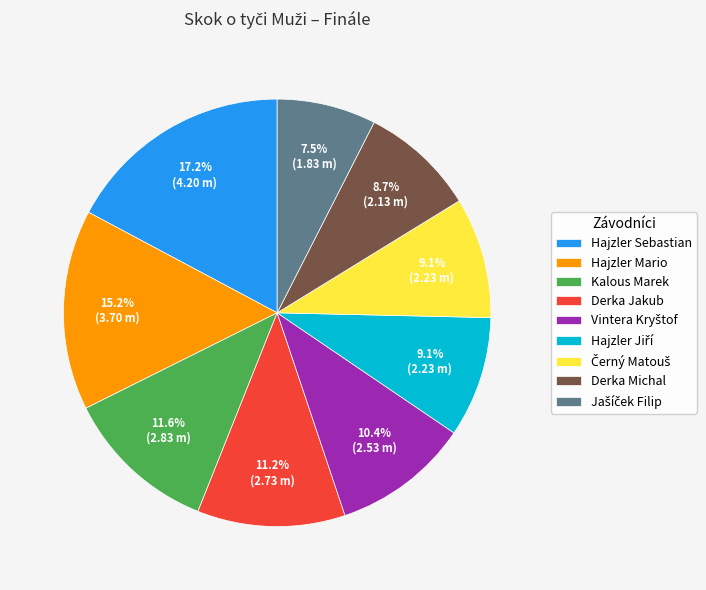

Is the sum of Hajzler Sebastian and Hajzler Mario greater than half?

No